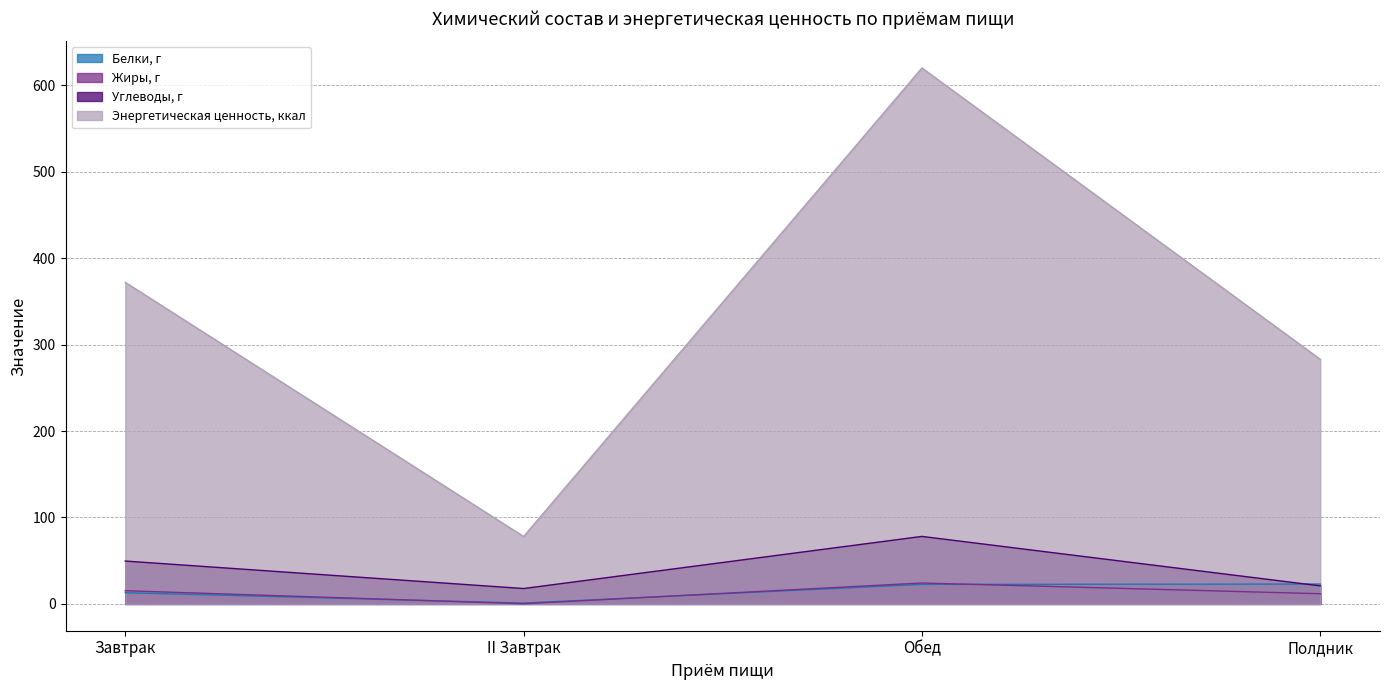

Which has a higher value, Обед or Полдник?

Полдник